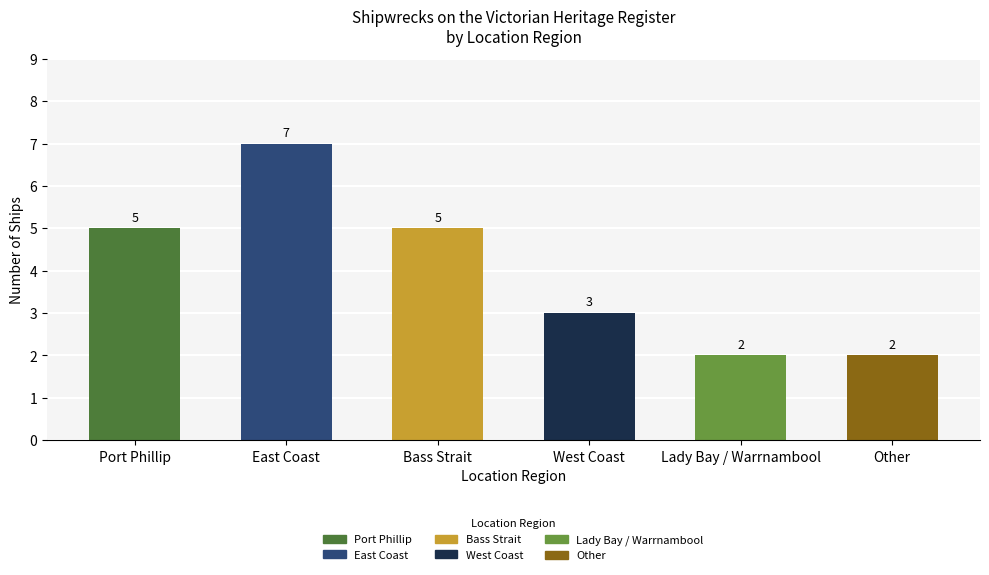

How many values are below 5?

3